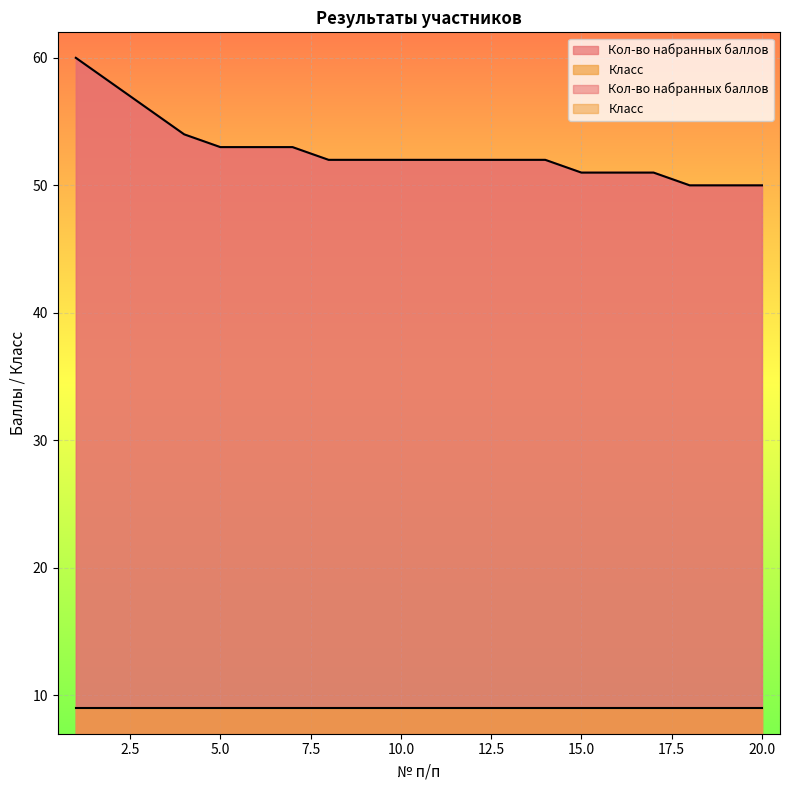

Which label corresponds to the largest value in the chart?

1